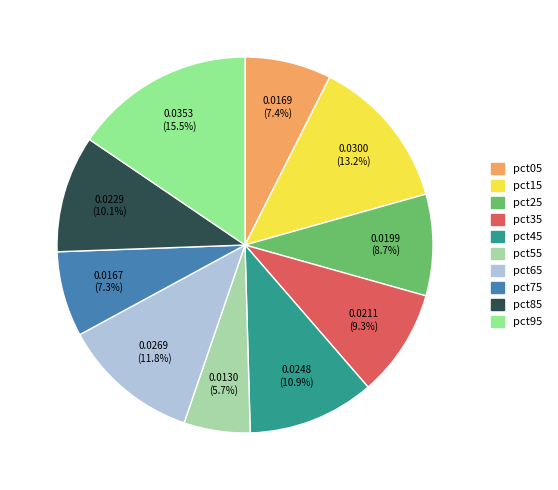

What percentage is NOT represented by pct05?

92.6%